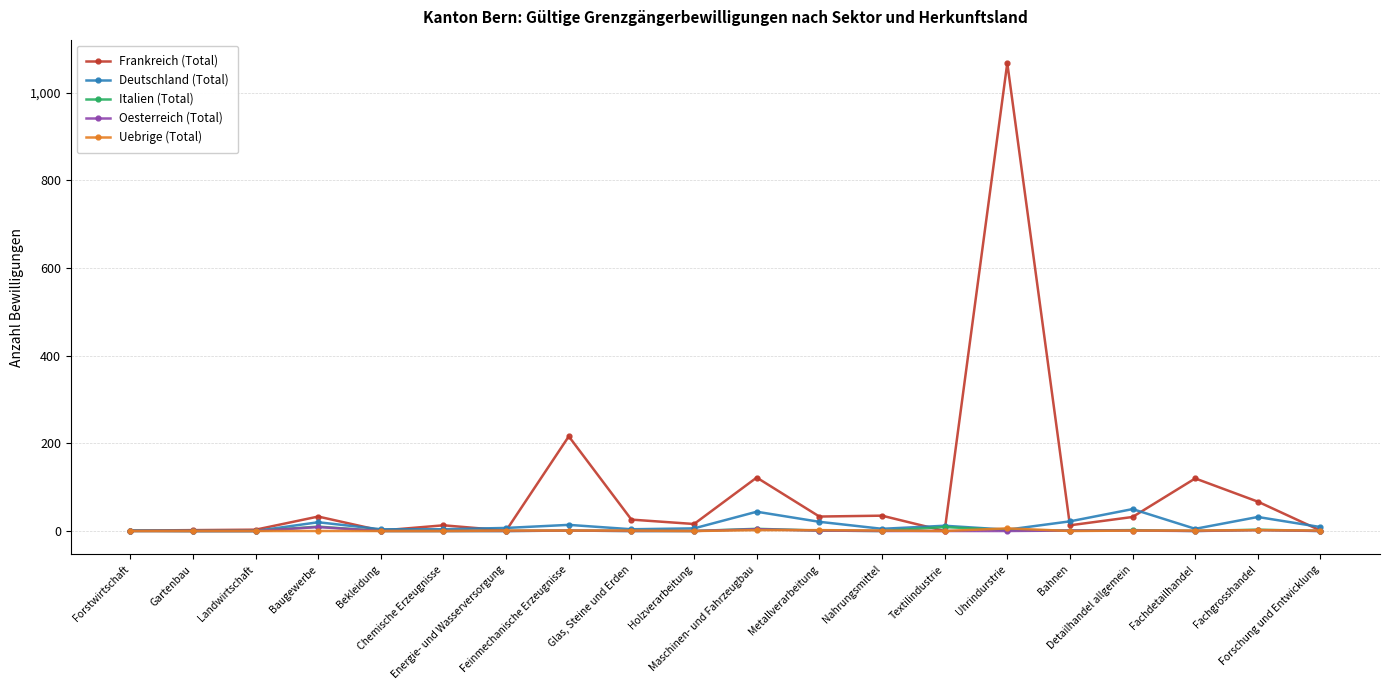

What is the total value across all series at Energie- und Wasserversorgung?

9